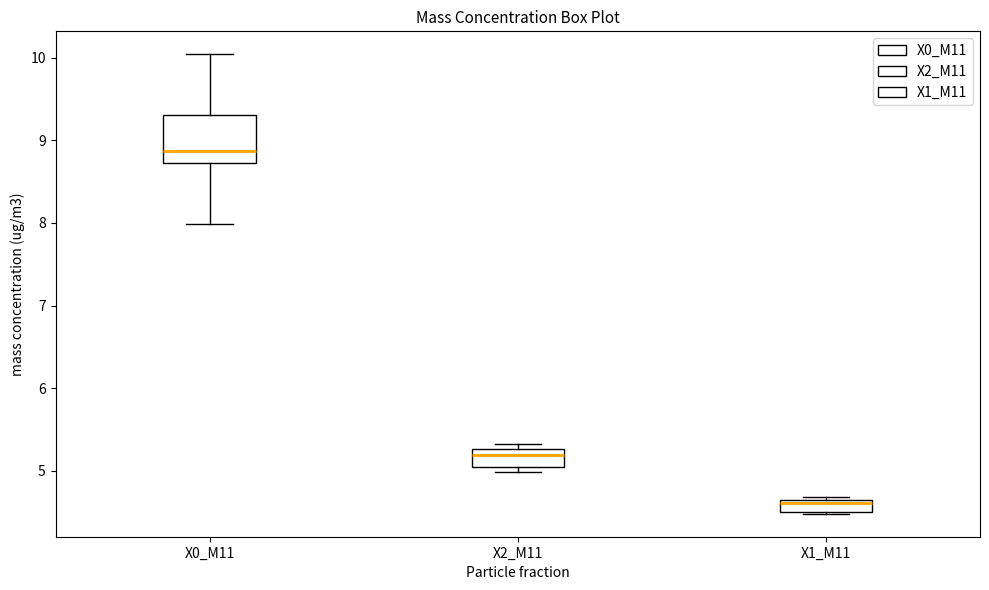

Where does the median line of the box for X1_M11 sit on the y-axis? The values are not printed on the chart, so give them approximately, as read against the axis.

4.6